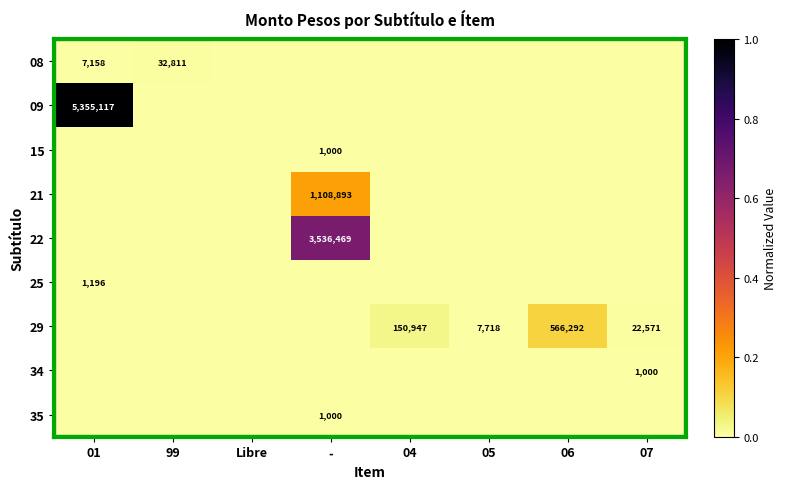

The value of 29 at 07 is 38273. True or false?

False